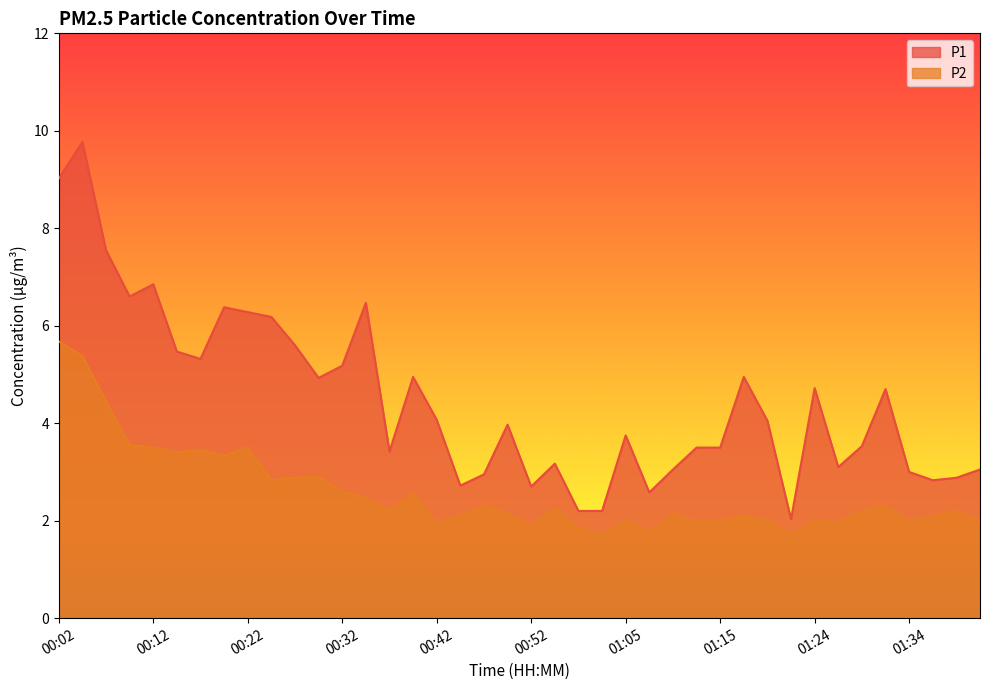

The P1 series shows 2.3 at 01:15. True or false?

False